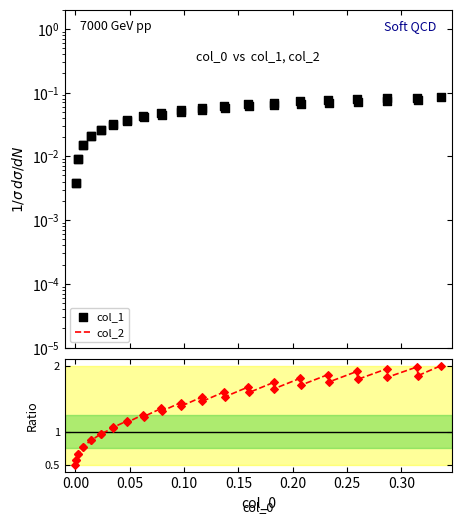

Which series has the widest spread of Y values?

col_1/col_2